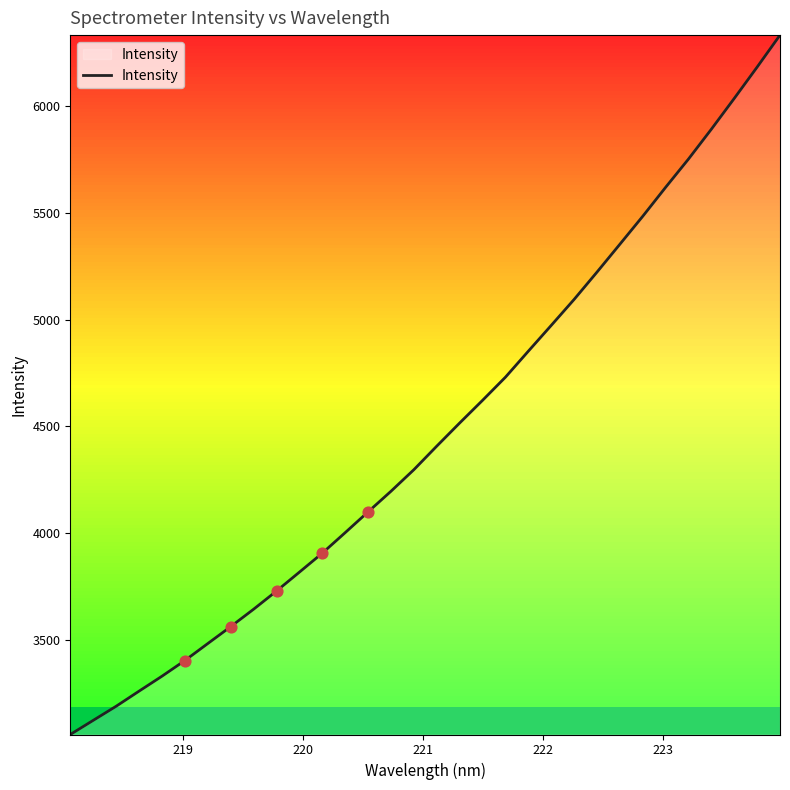

What is the maximum value shown in the chart?

6331.7